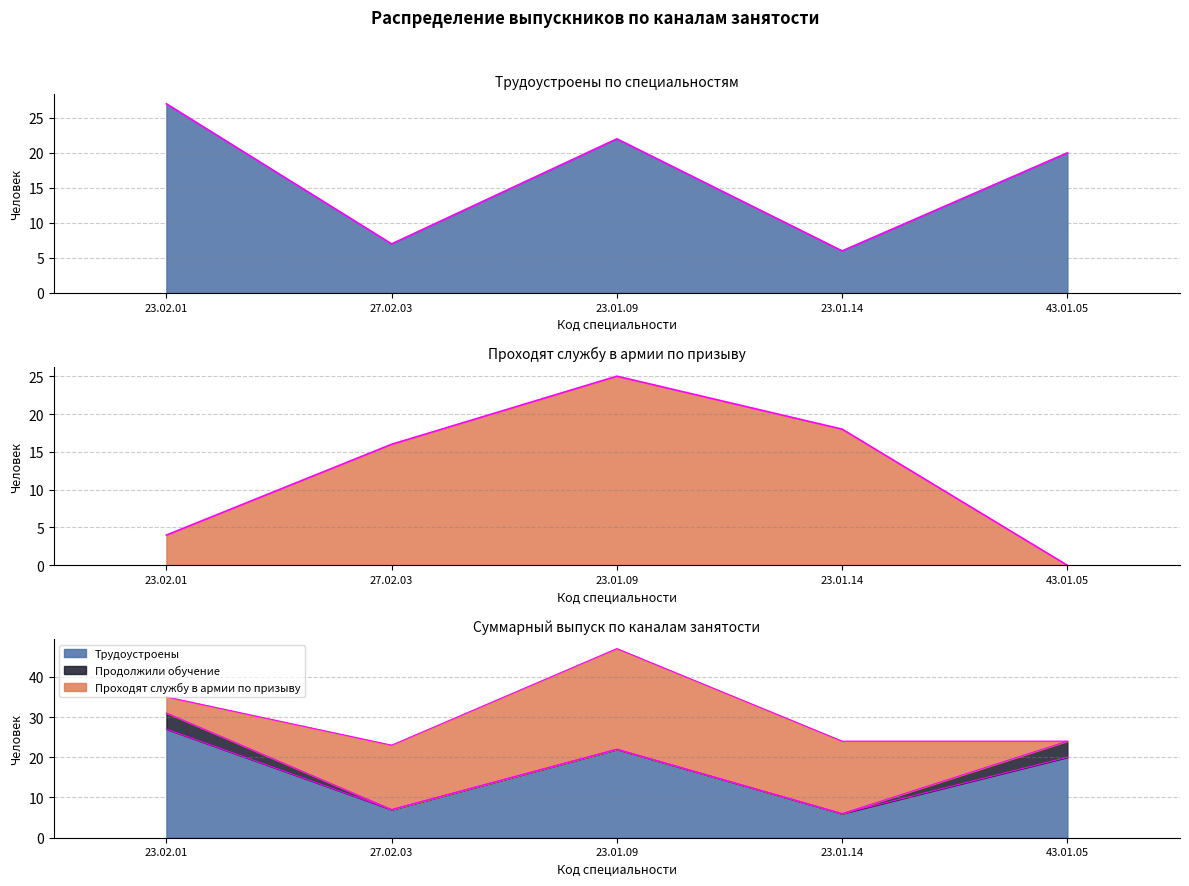

Rank the categories by Проходят службу в армии по призыву value from highest to lowest.

23.01.09, 23.01.14, 27.02.03, 23.02.01, 43.01.05